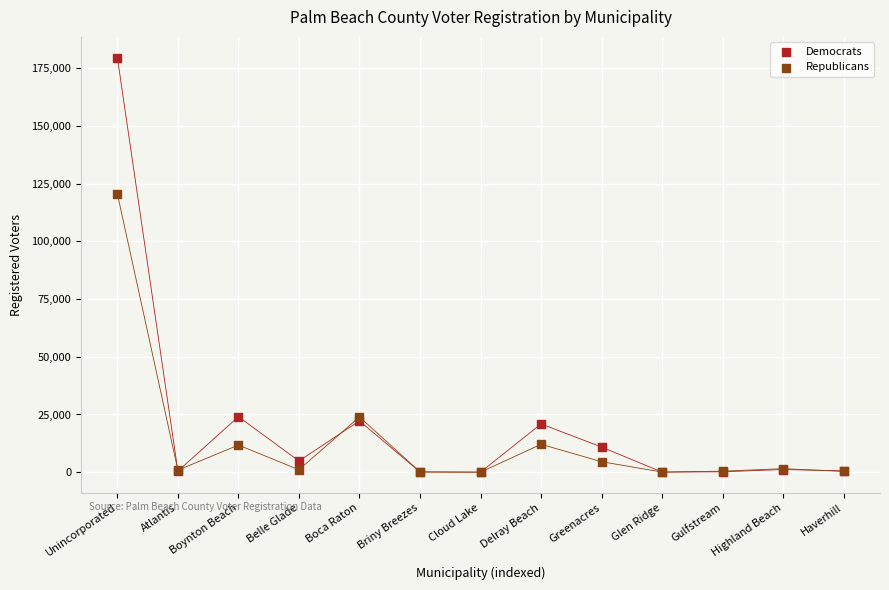

Across all series, what Y value is closest to 89788?

120550